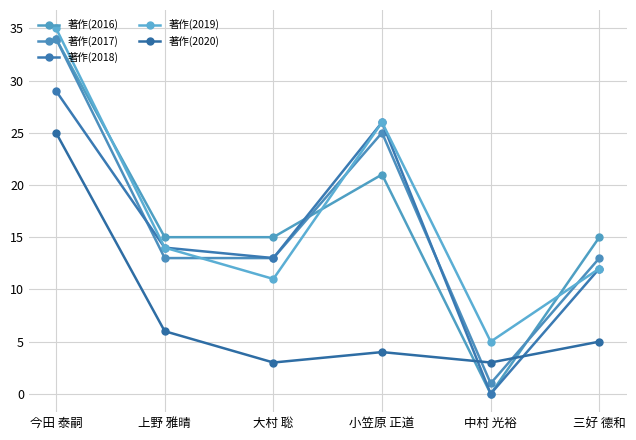

Which series has the widest spread of values?

著作(2016)